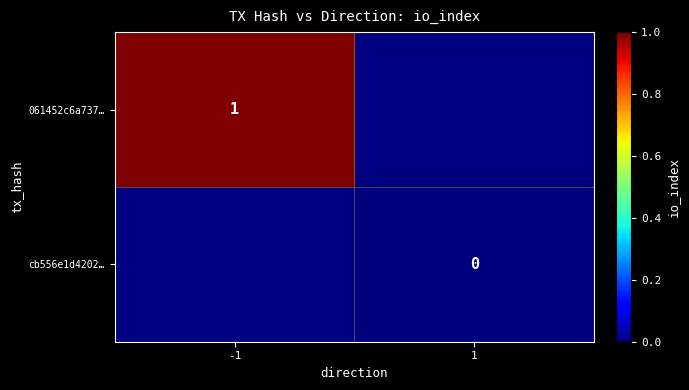

The 061452c6a737… series shows 0 at -1. True or false?

False